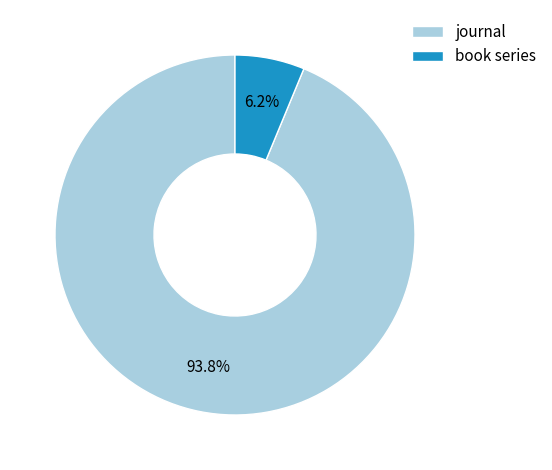

Count the number of slices in the pie.

2